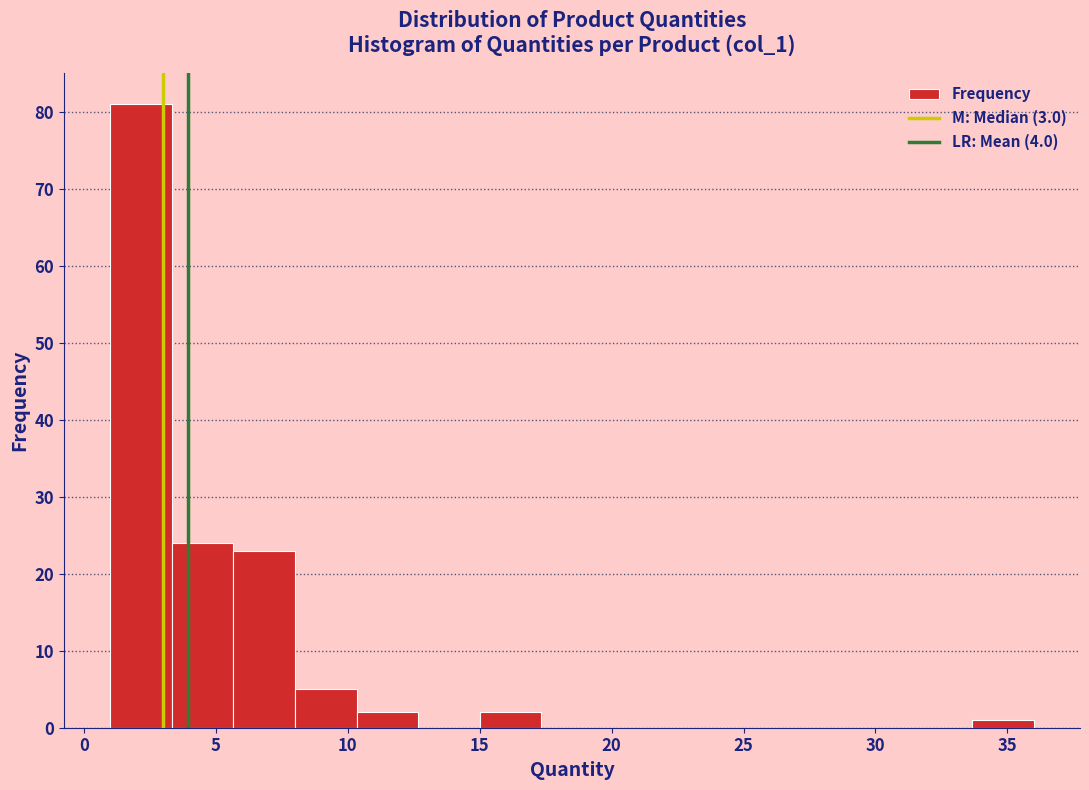

How tall is the bar that spans 8.0 to 10.5 on the x-axis? Neither the bar edges nor the heights are printed on the chart, so give them approximately, as read against the axes.

5